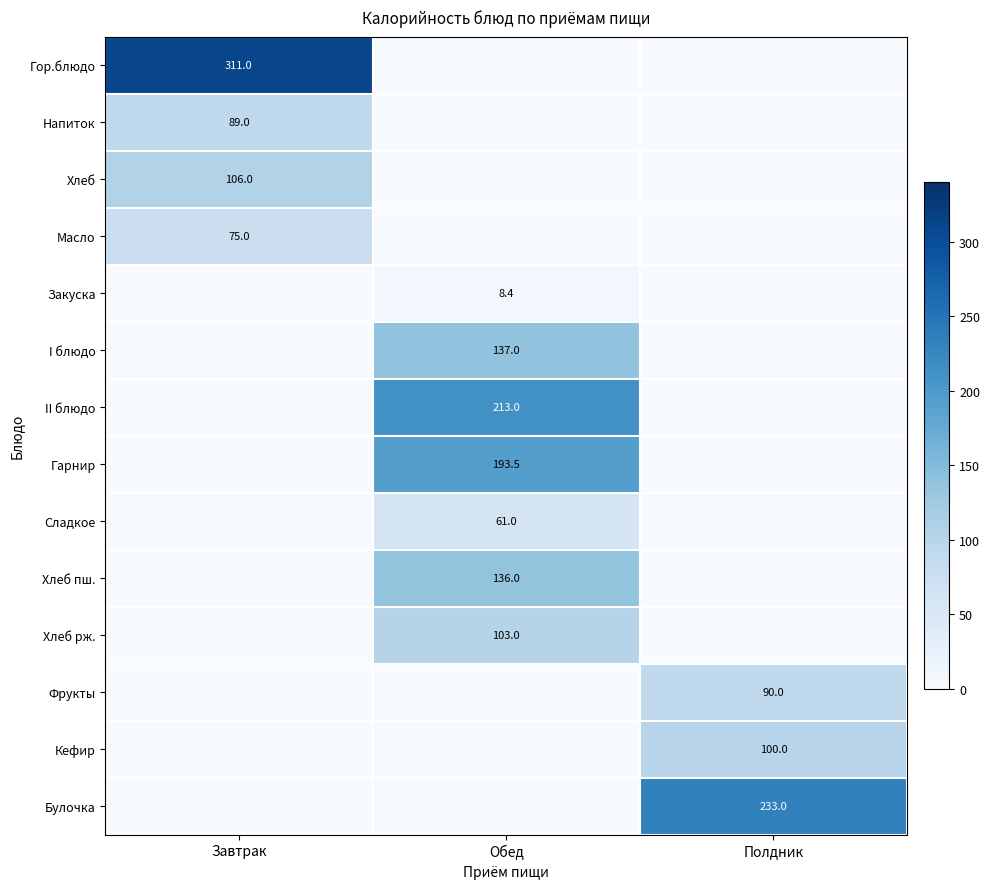

The value of Булочка at Полдник is 233.0. True or false?

True